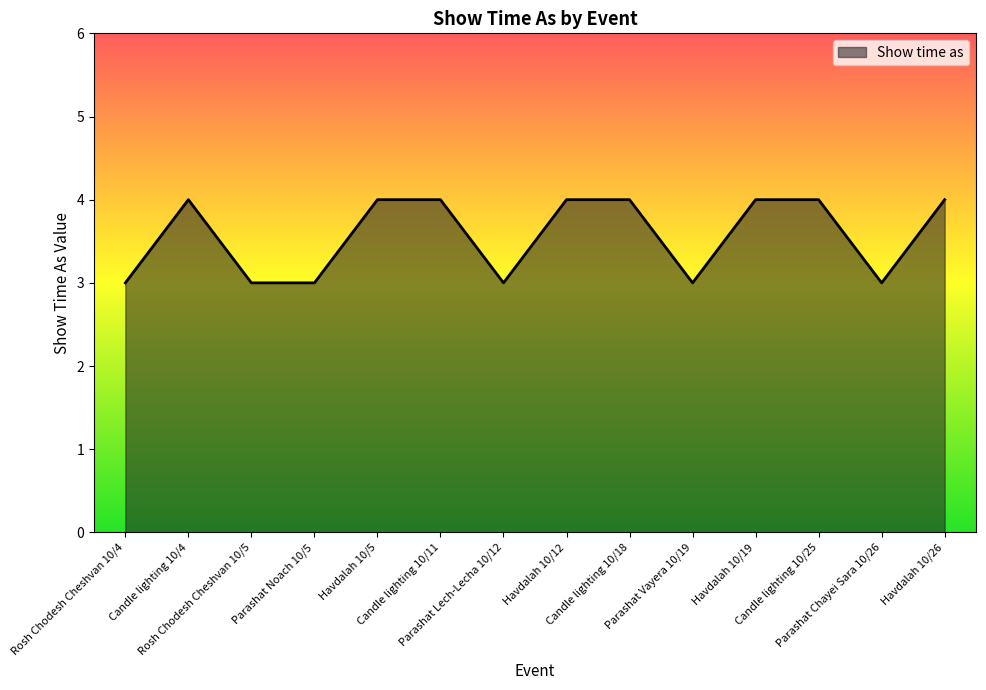

The chart shows a value of 4 at Candle lighting 10/18. True or false?

True